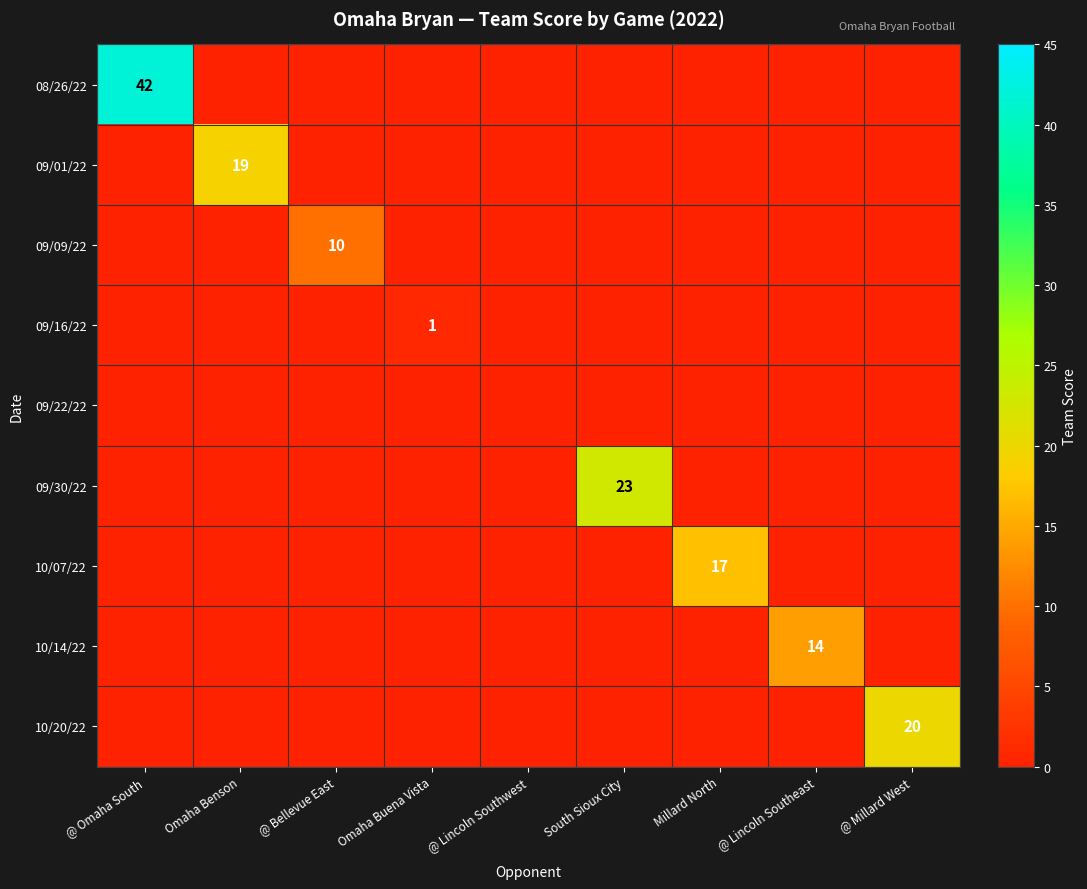

Where is 09/01/22 nearest to the value 9?

@ Omaha South